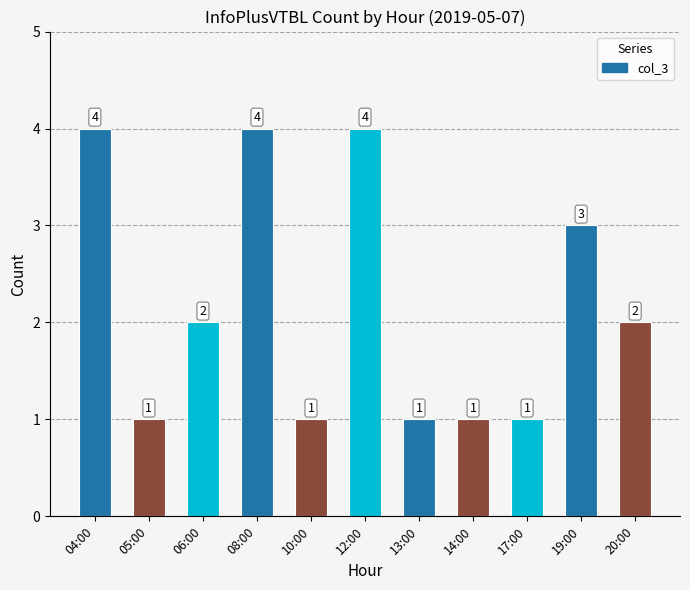

What is the difference between the maximum and second lowest values?

3